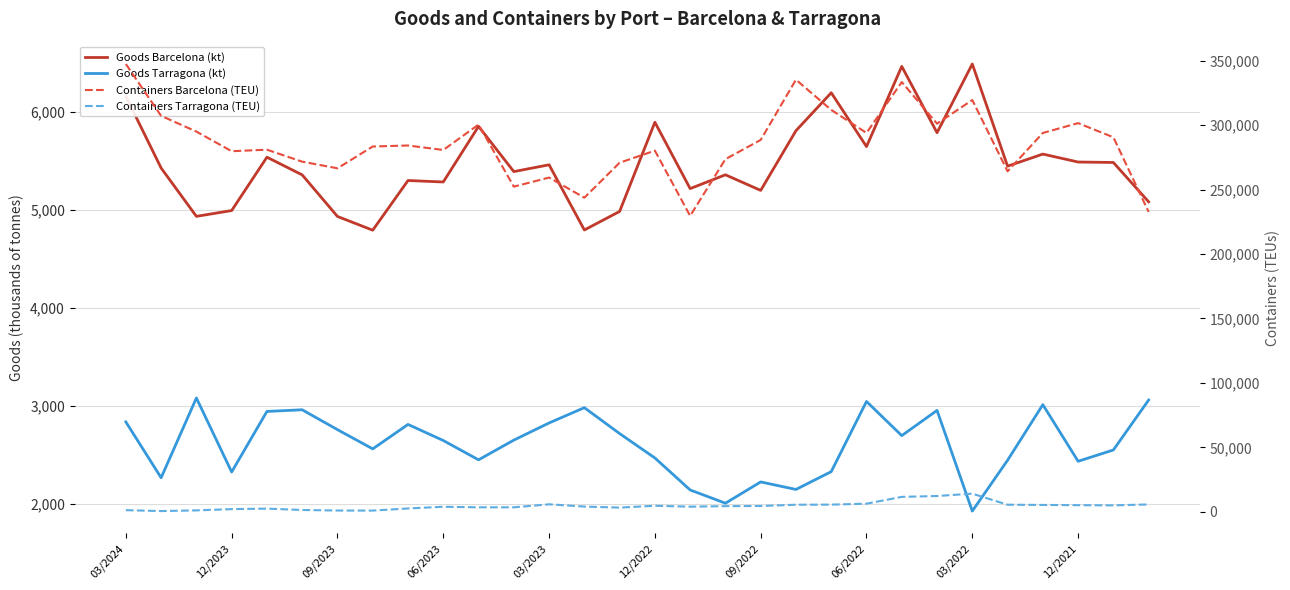

True or false: Containers Tarragona (TEU) has a value of 9189.9 at 26.

False